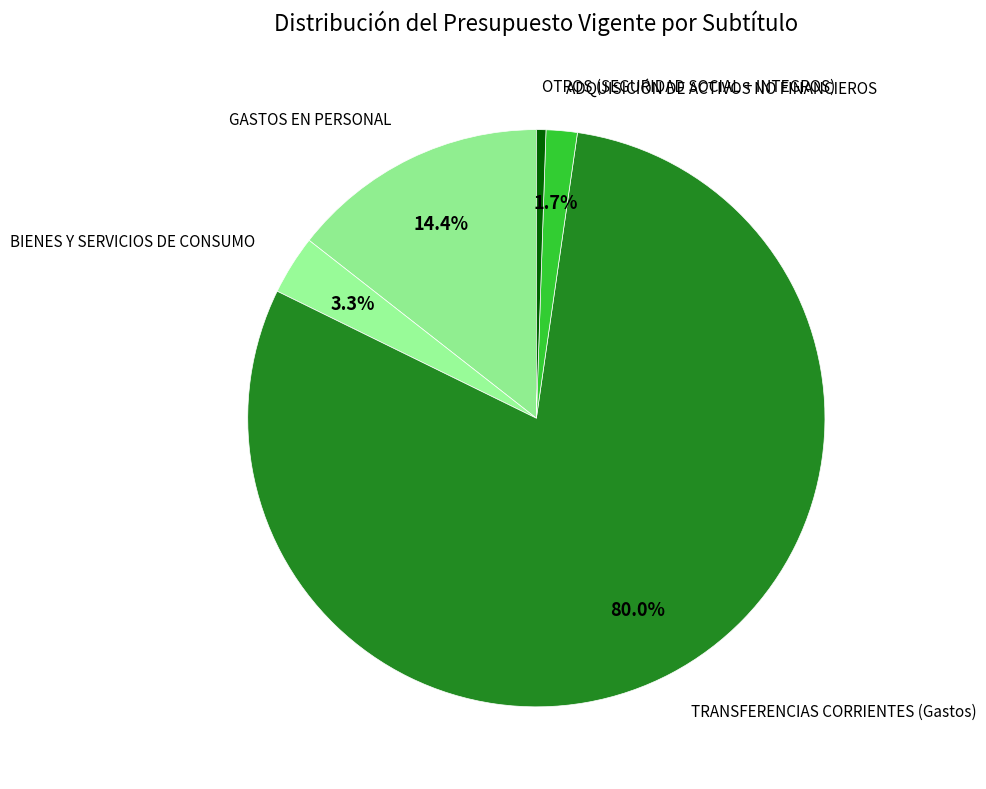

To the nearest percent, what is the difference between the largest and smallest slice percentages?

79%